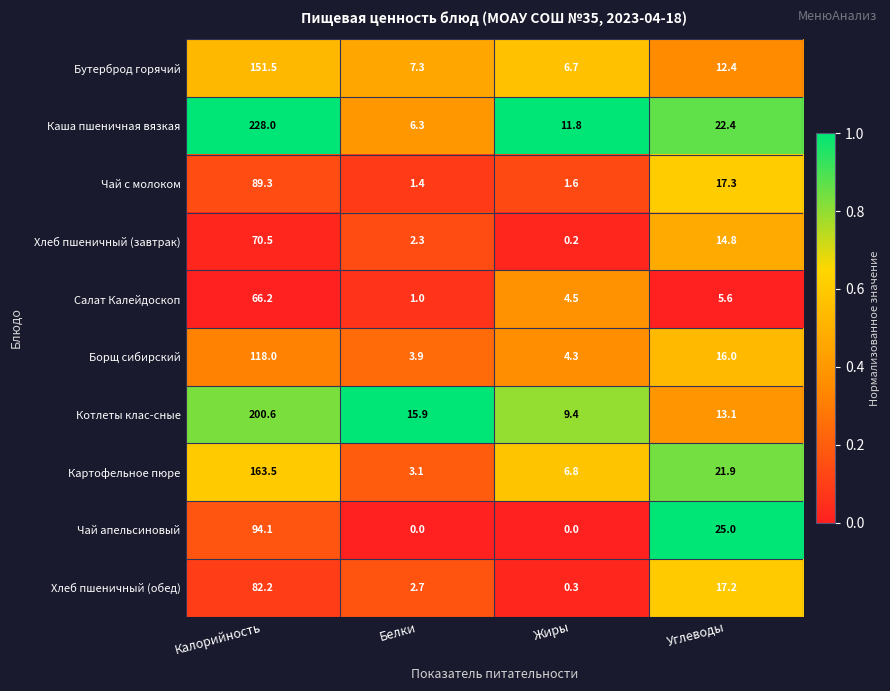

At which category is the sum across all series the highest?

Калорийность